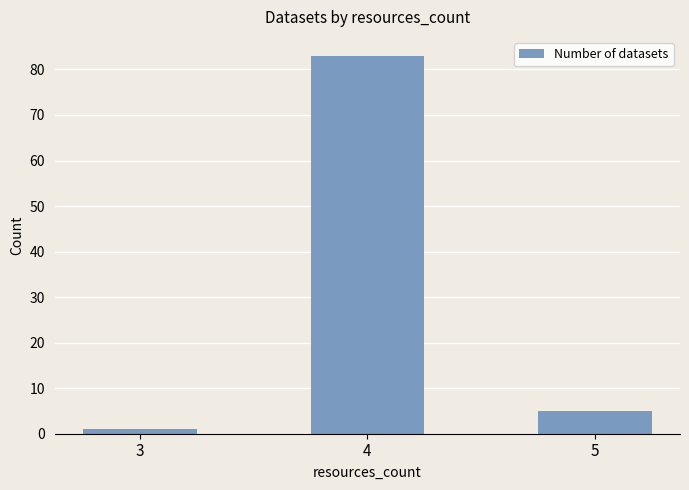

What is the maximum value shown in the chart?

83